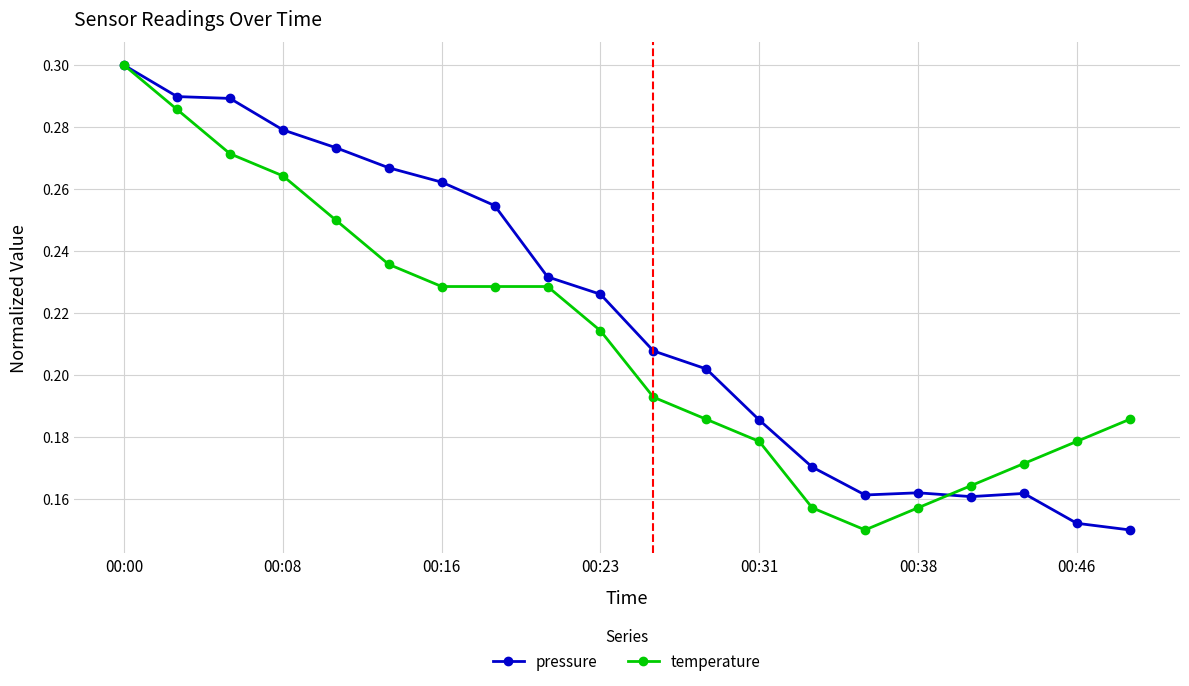

How many pressure values are between 0 and 1?

20